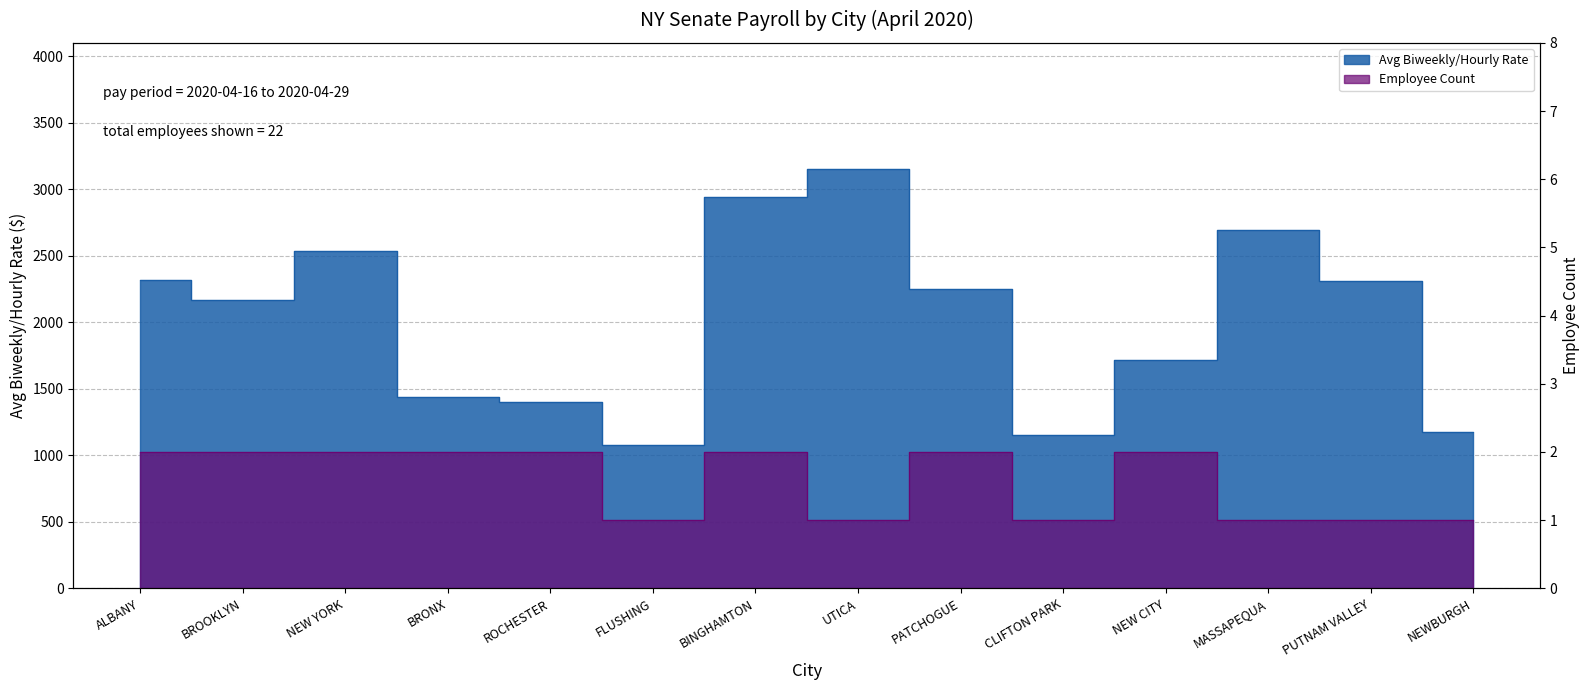

Reading right to left, list all the values displayed in this chart.

Avg Biweekly/Hourly Rate: NEWBURGH=1173.1	PUTNAM VALLEY=2307.7	MASSAPEQUA=2692.3	NEW CITY=1713.5	CLIFTON PARK=1153.8	PATCHOGUE=2250.0	UTICA=3153.8	BINGHAMTON=2942.3	FLUSHING=1076.9	ROCHESTER=1403.8	BRONX=1440.6	NEW YORK=2534.9	BROOKLYN=2166.6	ALBANY=2318.4
Employee Count: NEWBURGH=1.0	PUTNAM VALLEY=1.0	MASSAPEQUA=1.0	NEW CITY=2.0	CLIFTON PARK=1.0	PATCHOGUE=2.0	UTICA=1.0	BINGHAMTON=2.0	FLUSHING=1.0	ROCHESTER=2.0	BRONX=2.0	NEW YORK=2.0	BROOKLYN=2.0	ALBANY=2.0